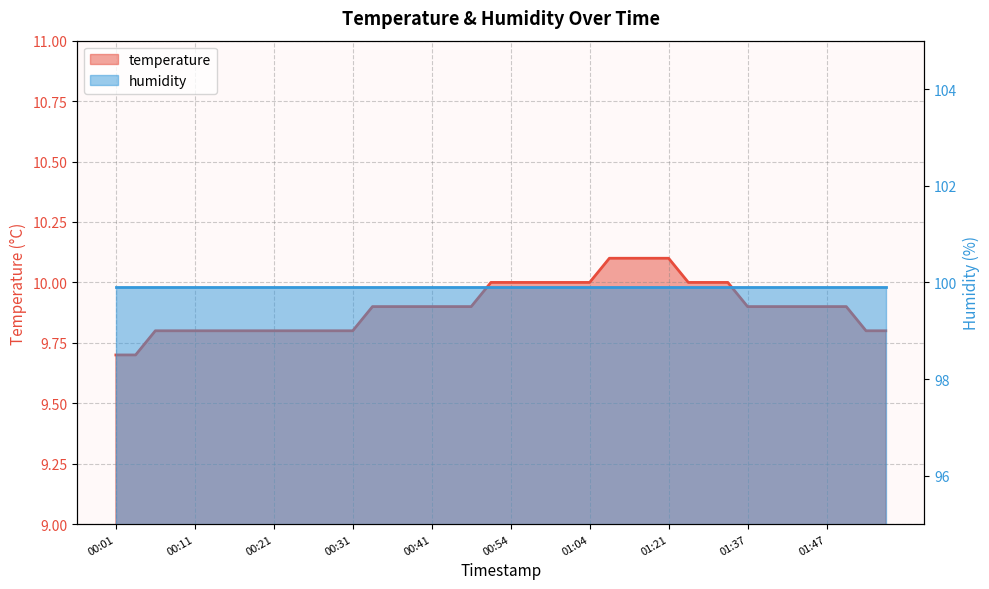

Rank the categories by value from lowest to highest.

00:01, 00:03, 00:06, 00:08, 00:11, 00:13, 00:16, 00:18, 00:21, 00:24, 00:26, 00:29, 00:31, 01:52, 01:54, 00:33, 00:36, 00:38, 00:41, 00:43, 00:49, 01:37, 01:39, 01:42, 01:44, 01:47, 01:49, 00:51, 00:54, 00:56, 00:59, 01:01, 01:04, 01:29, 01:31, 01:34, 01:12, 01:15, 01:18, 01:21